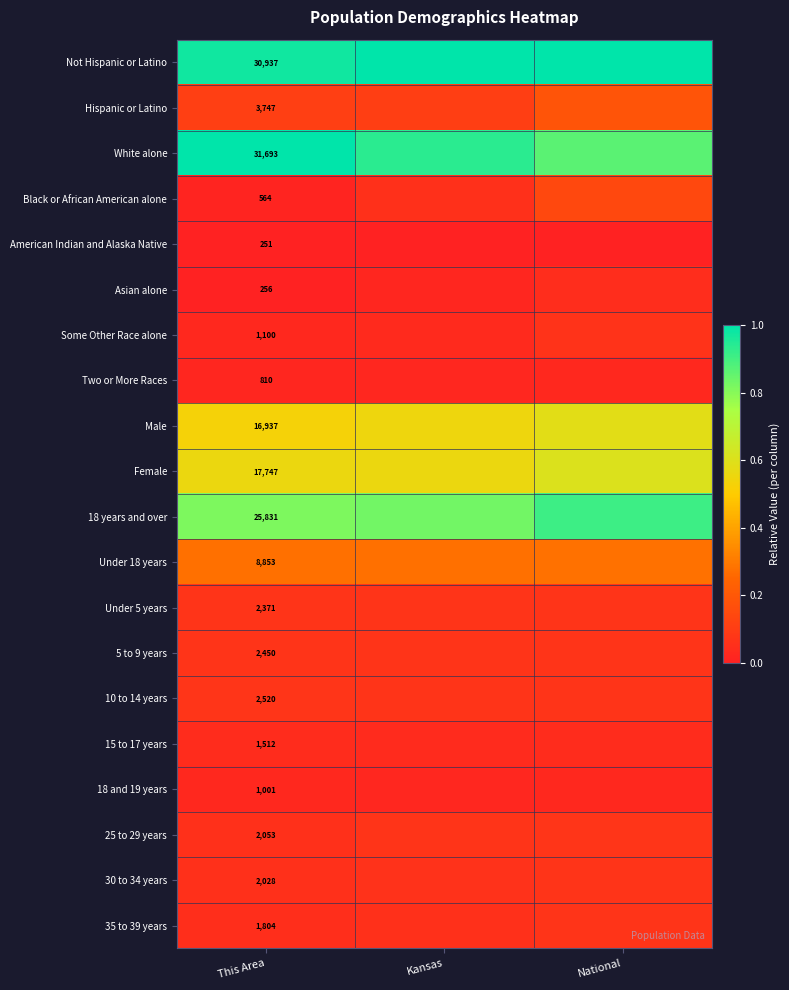

How many data points does each series have?

3